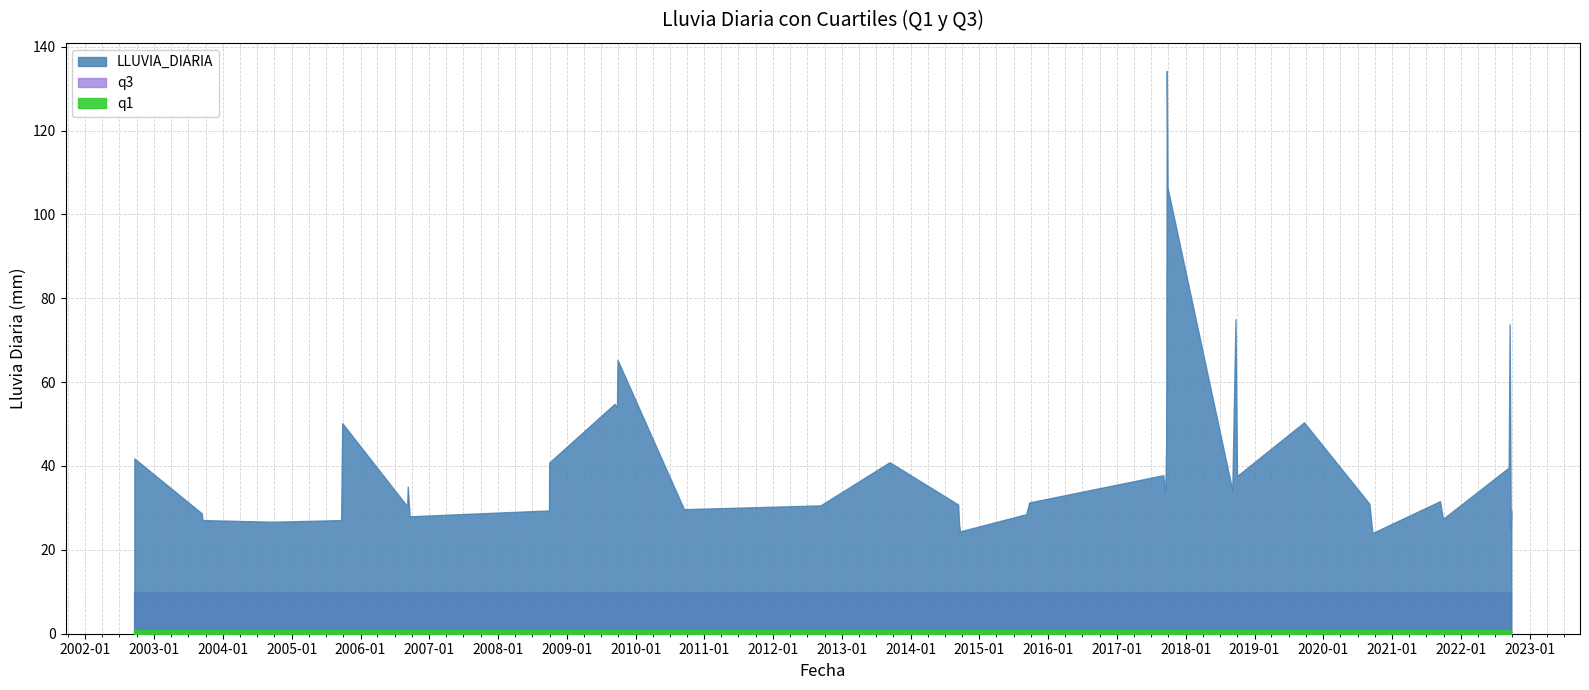

What is the minimum value for q1?

0.8